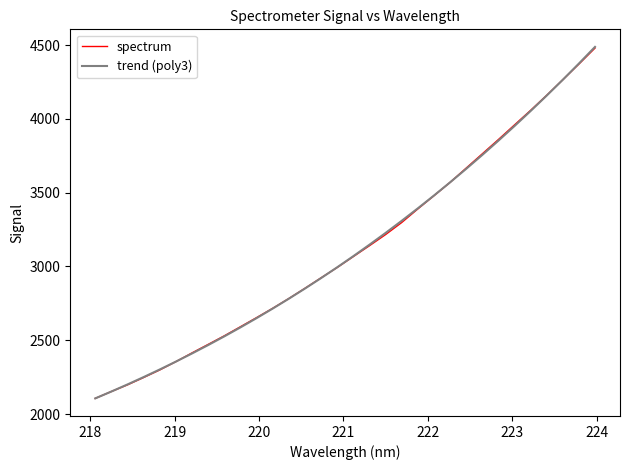

Which series has the widest spread of values?

trend (poly3)